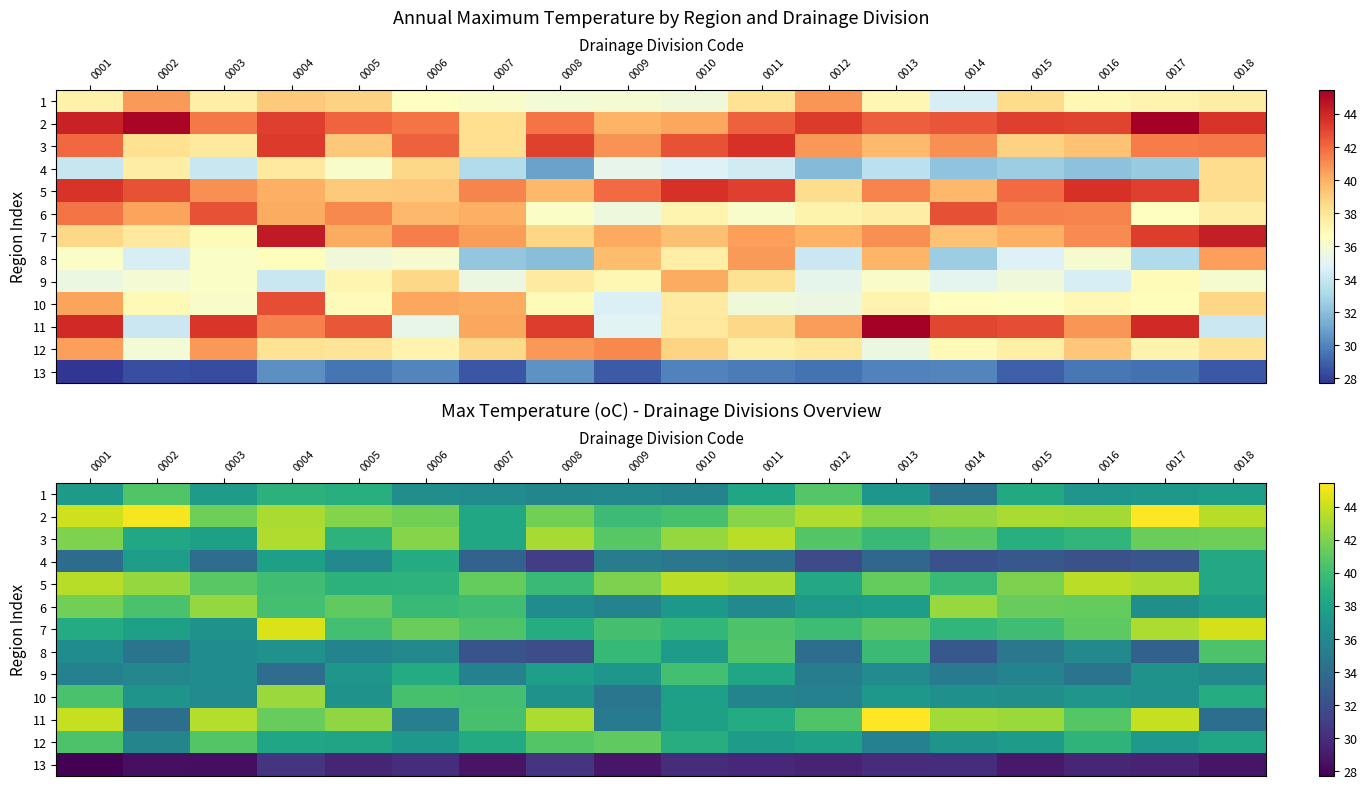

How many distinct data groups are displayed?

13